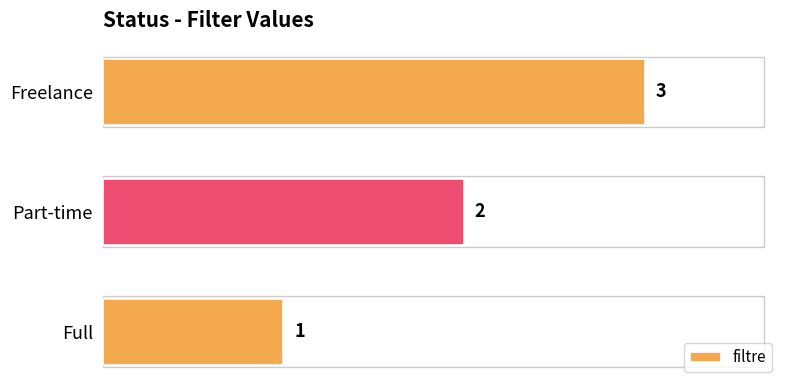

Count the number of data series in this chart.

1